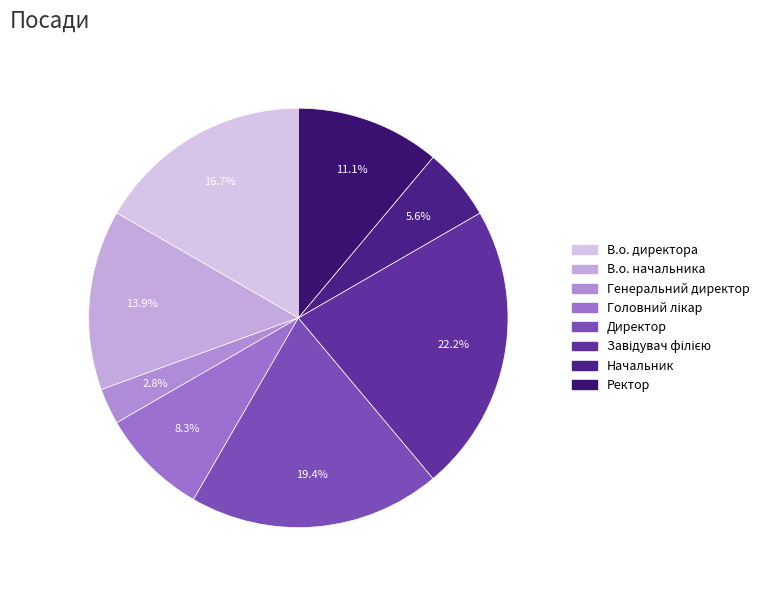

What portion of the pie excludes В.о. директора?

83.3%